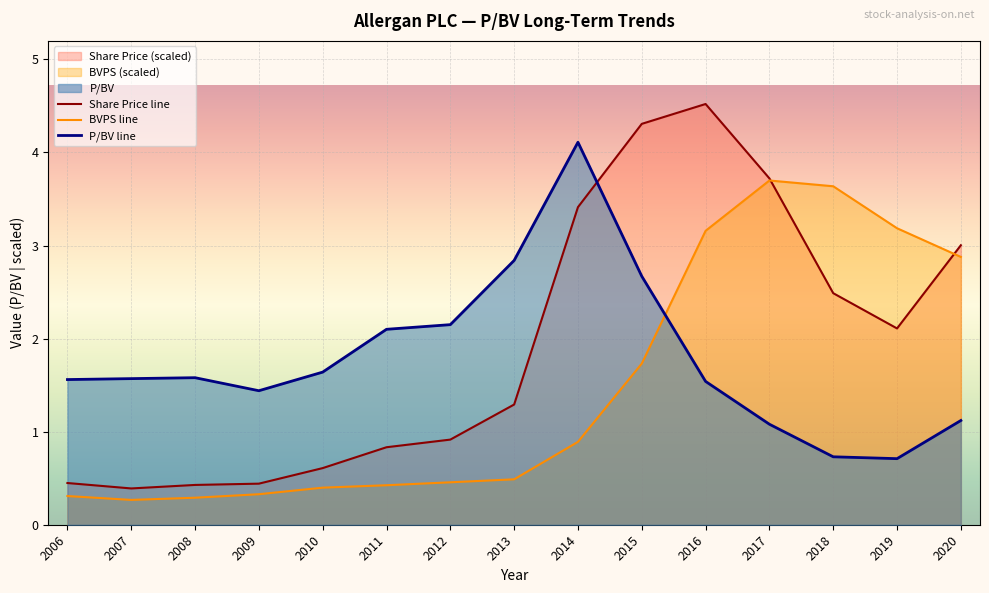

True or false: Share Price has more than 0 interior local peaks.

True